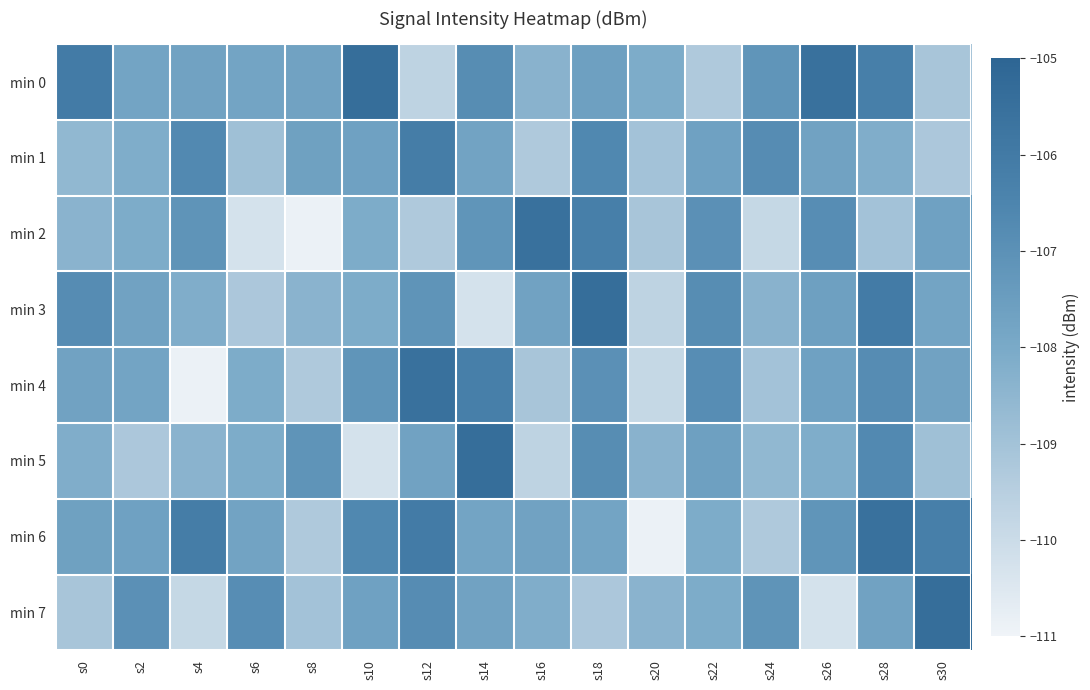

Between s6 and s26, which series saw the biggest shift?

min 2